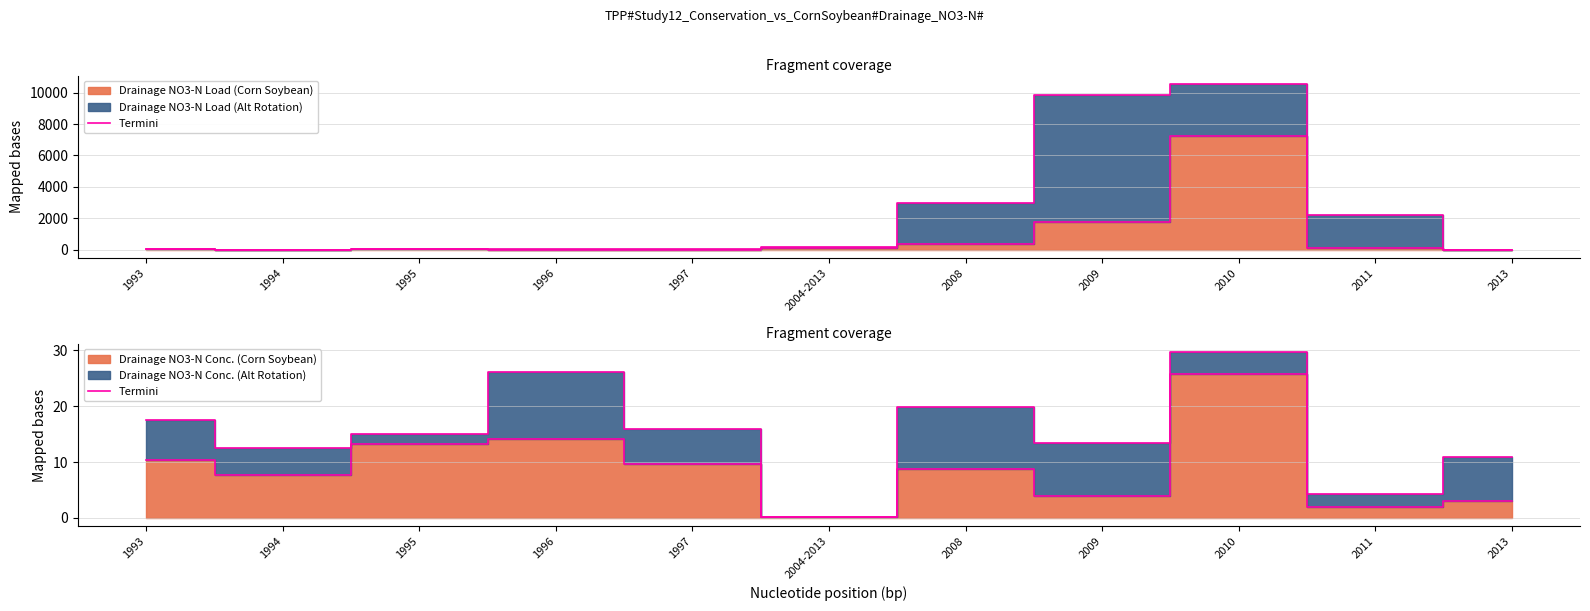

The value at 1993 is 10.4. True or false?

True